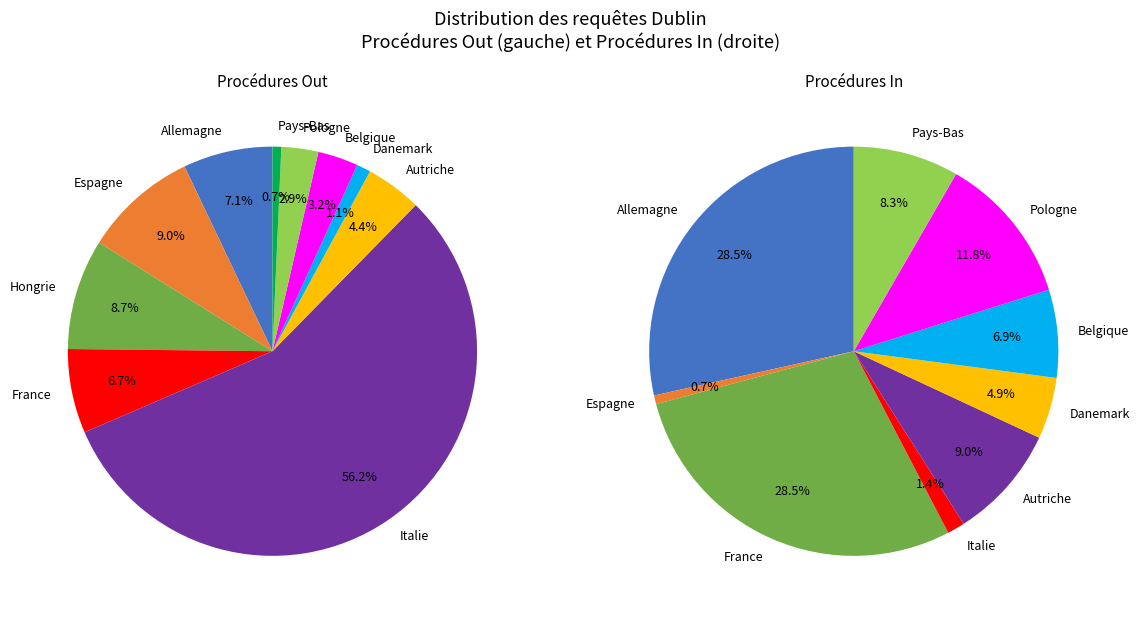

Count the number of slices in the pie.

10